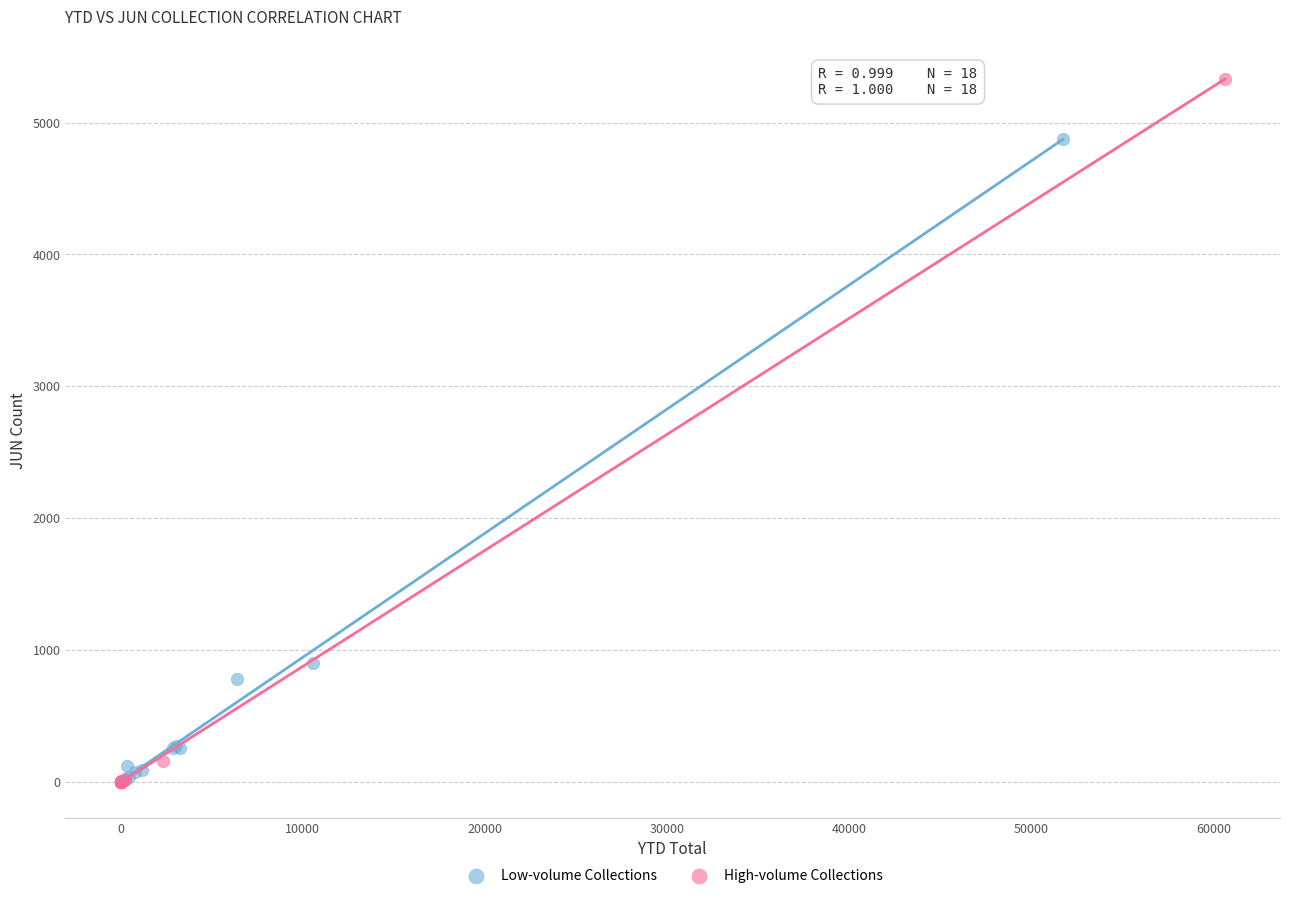

Which series has the widest spread of Y values?

High-volume Collections